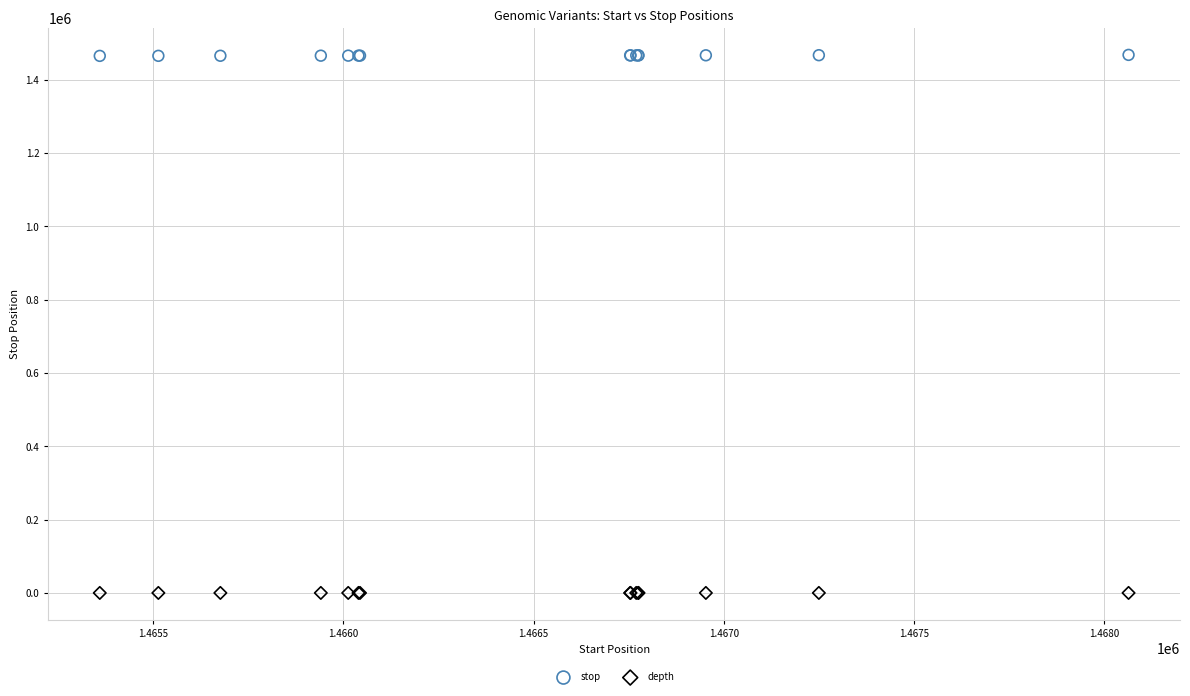

Which series reaches the maximum Y coordinate?

stop